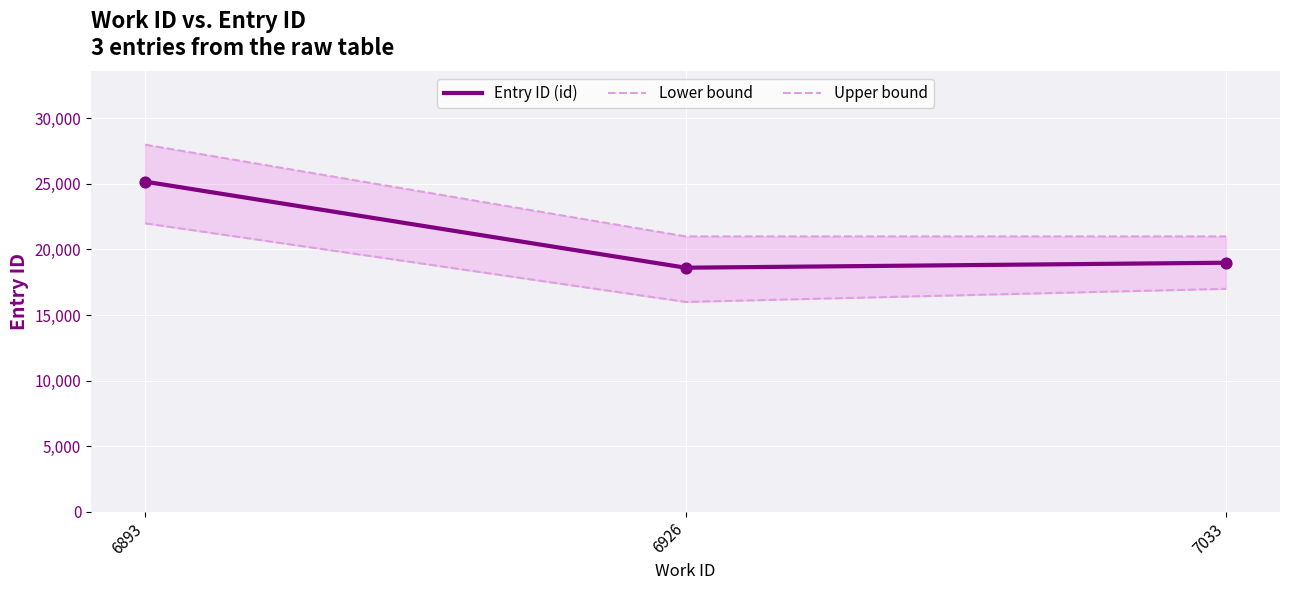

What is the total value across all series at 6926?

55610